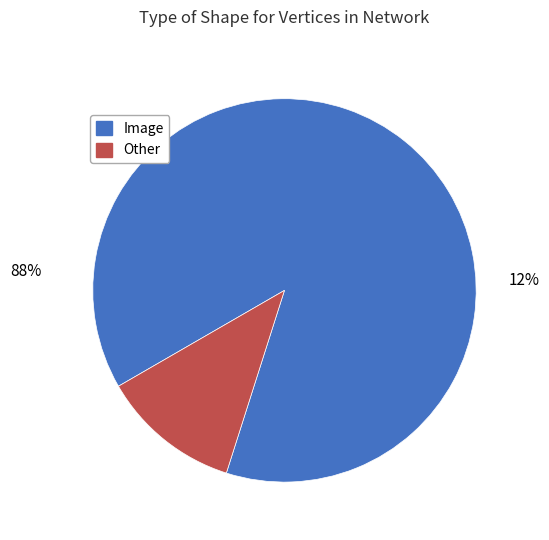

Is the sum of Image and Other greater than half?

Yes